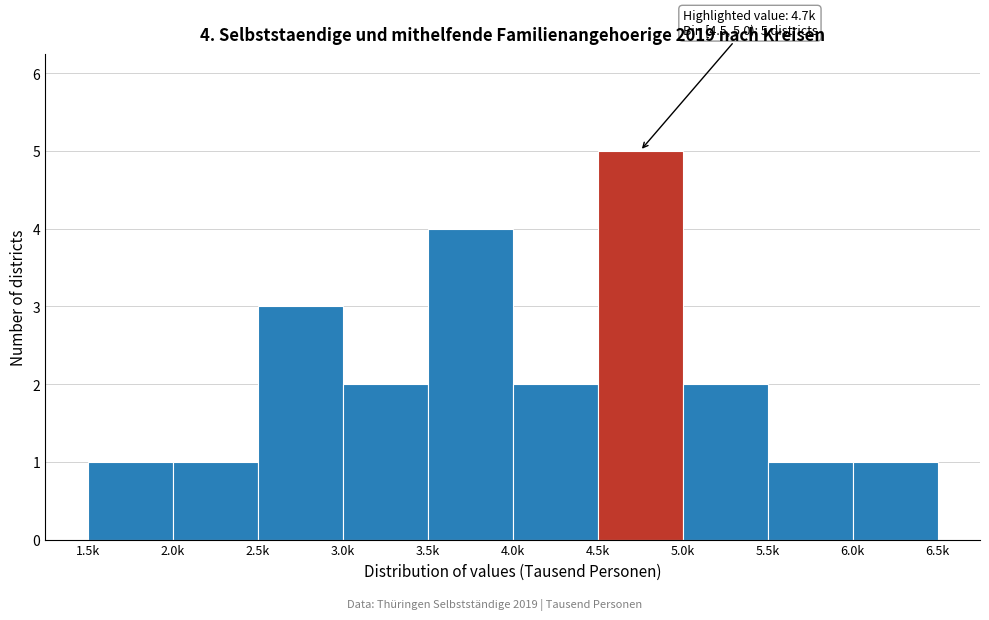

Reading left to right, extract all data points from this chart.

1	1	3	2	4	2	5	2	1	1